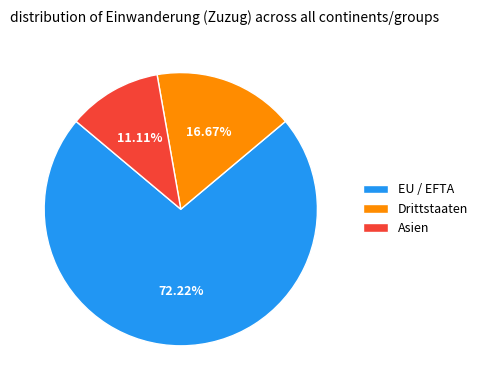

What is the majority slice?

EU / EFTA